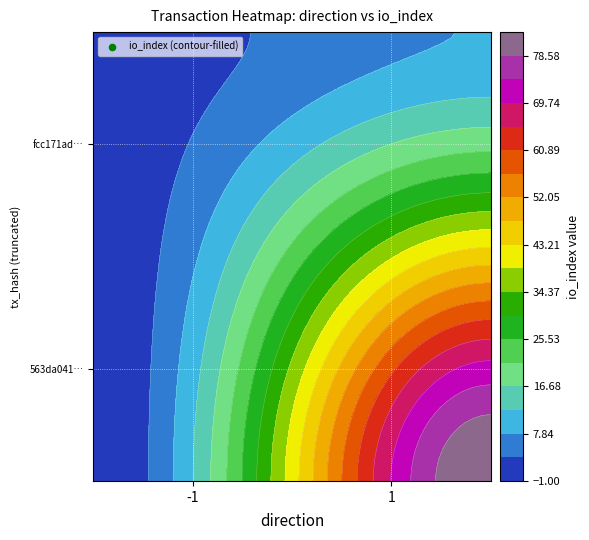

The value of 563da041ee5e8fab7e6942e3a1d0bb82fa0a1c6 at -1 is -1. True or false?

False